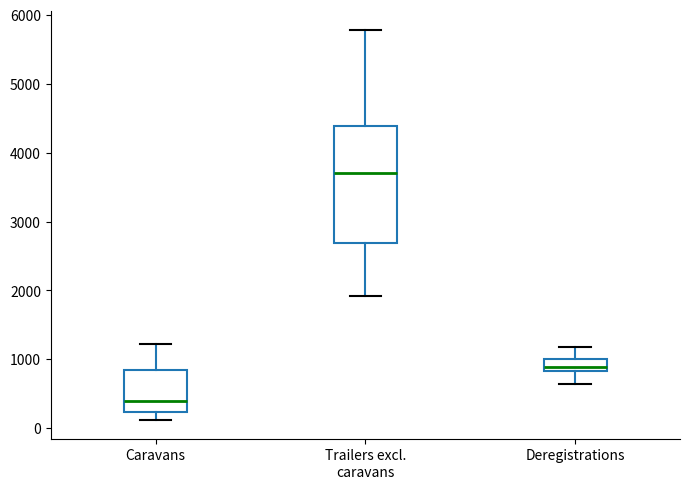

Reading left to right, transcribe this box plot: for each box, give where its median line is, the range the box spans, and where its two whiskers end, as read against the y-axis. The values are not printed on the chart, so give them approximately, as read against the axis.

Caravans: median 400, box 200 to 800, whiskers 100 to 1200
Trailers excl. caravans: median 3700, box 2700 to 4400, whiskers 1900 to 5800
Deregistrations: median 900, box 800 to 1000, whiskers 600 to 1200